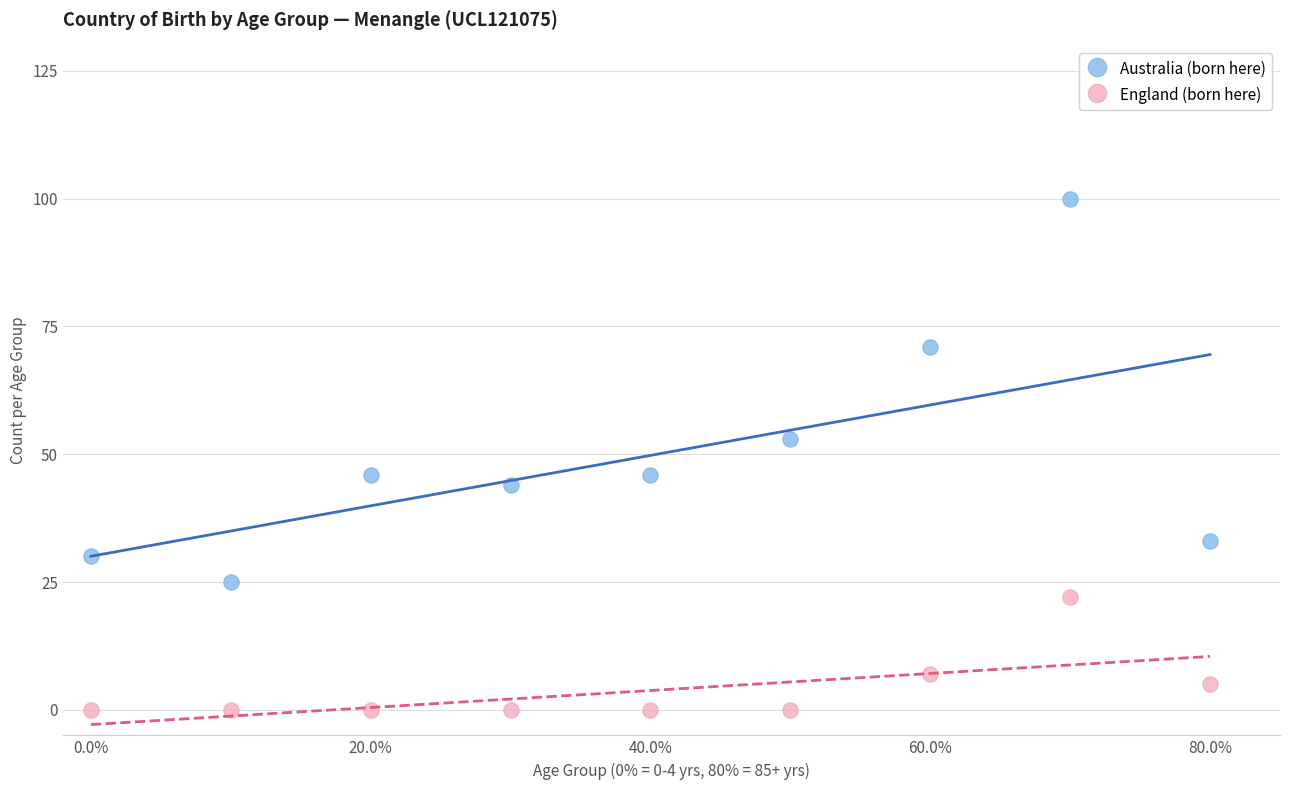

Which series has the widest spread of Y values?

Australia (born here)